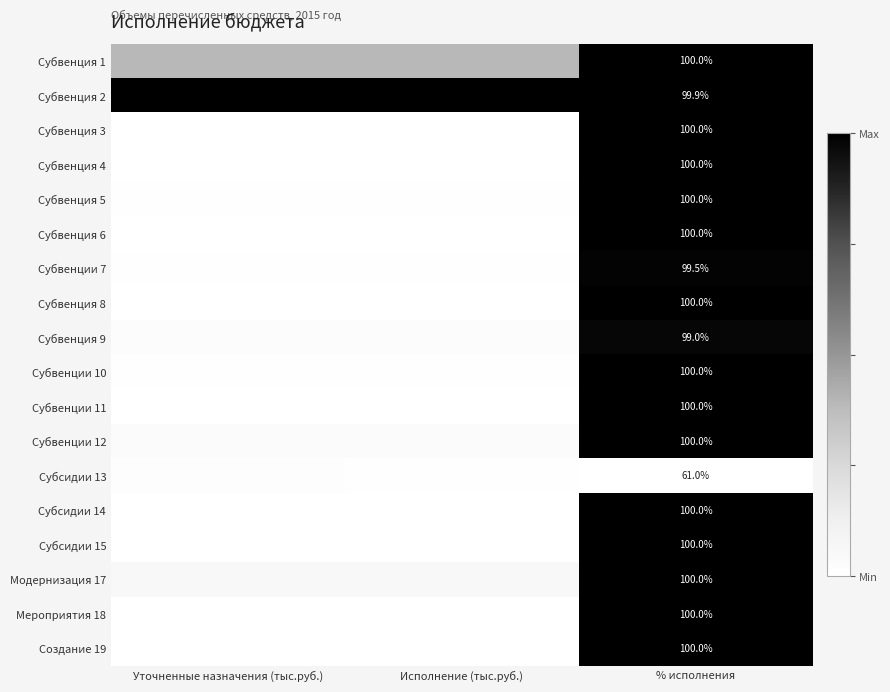

Where is Субвенция 9 nearest to the value 0?

Исполнение (тыс.руб.)